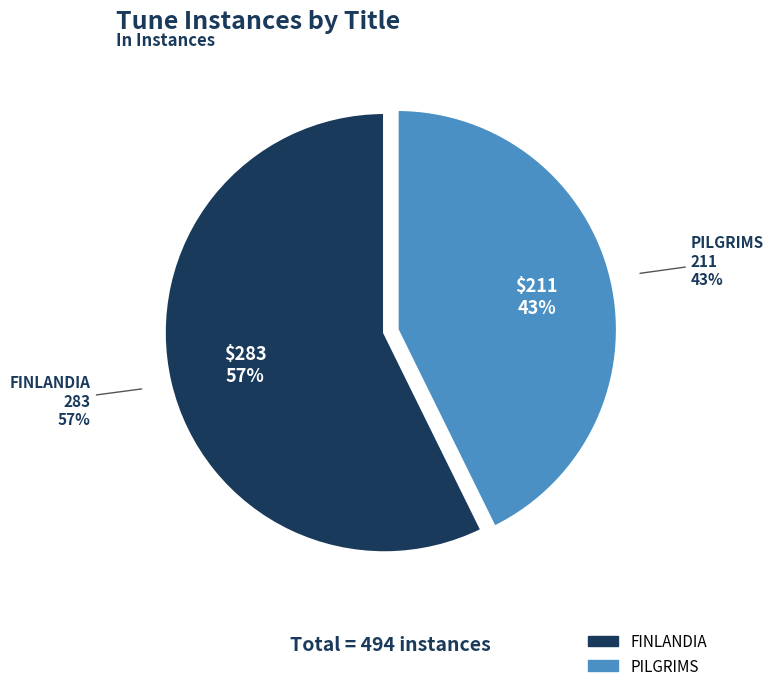

What is the ratio of the value at PILGRIMS to the value at FINLANDIA?

0.7